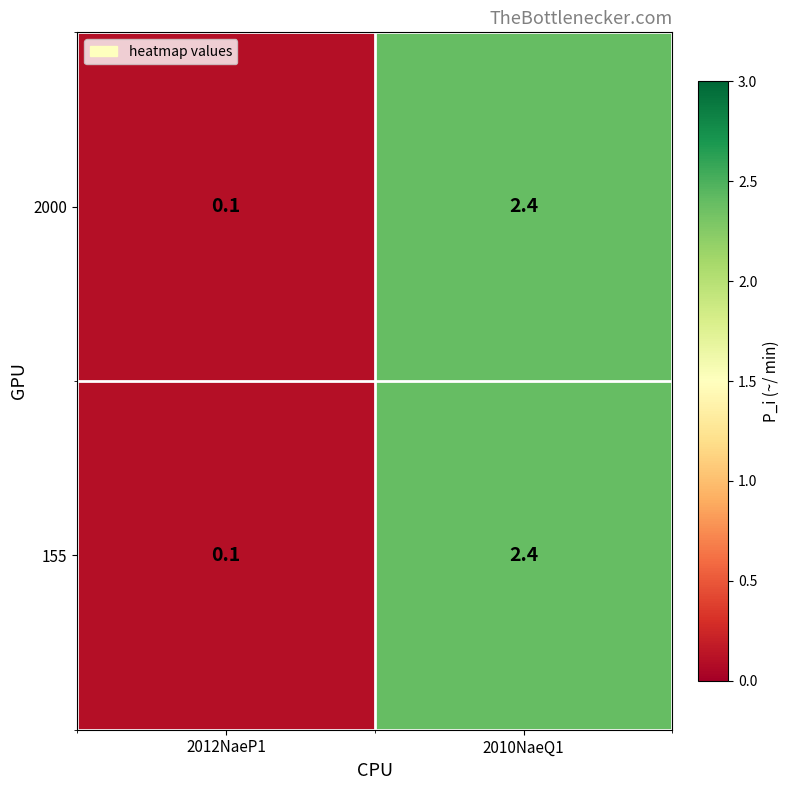

At how many categories does at least one series exceed 2?

1